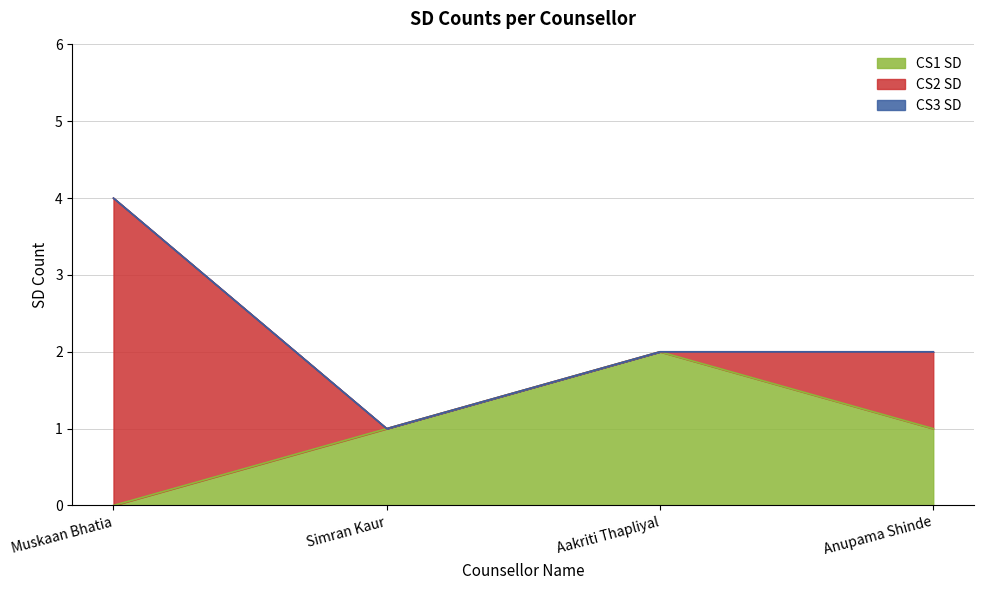

The CS3 SD series shows 0 at Simran Kaur. True or false?

True